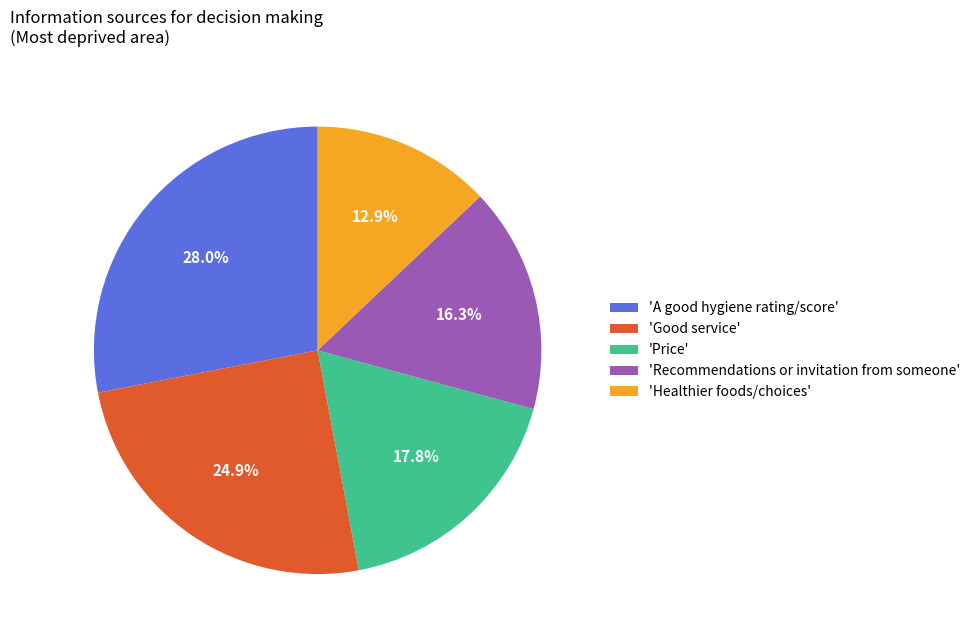

Does any single category account for the majority?

No